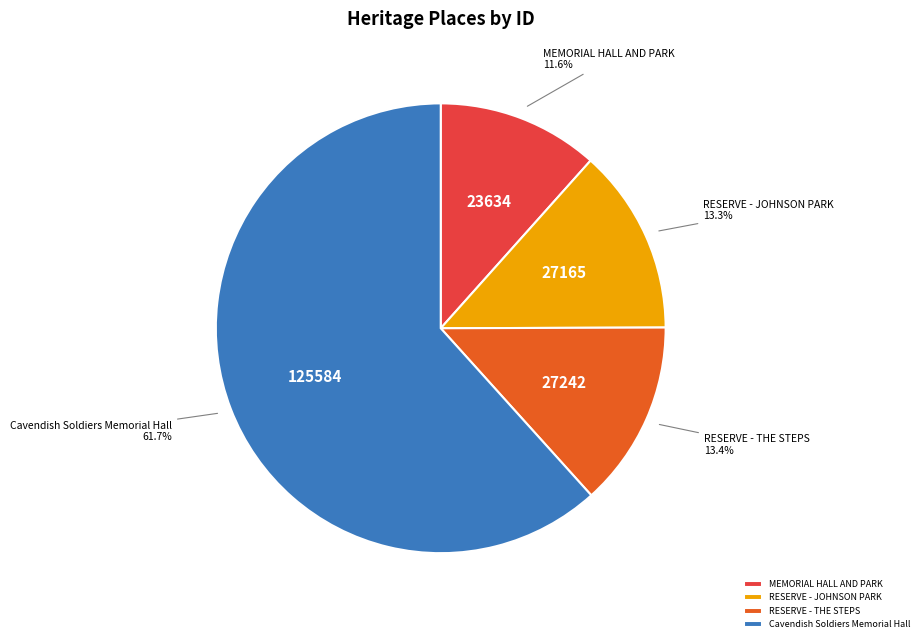

Is there any slice that represents more than half of the pie?

Yes